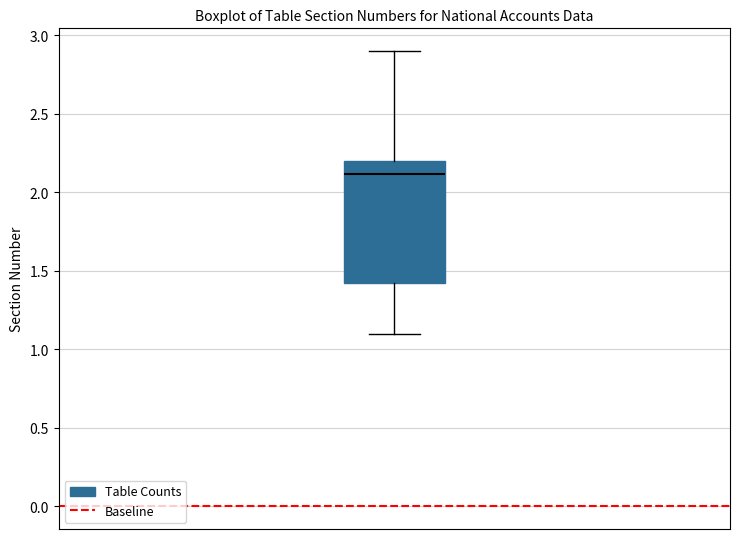

Transcribe this box plot: give where the median line is, the range the box spans, and where the two whiskers end, as read against the y-axis. The values are not printed on the chart, so give them approximately, as read against the axis.

median 2.10, box 1.45 to 2.20, whiskers 1.10 to 2.90